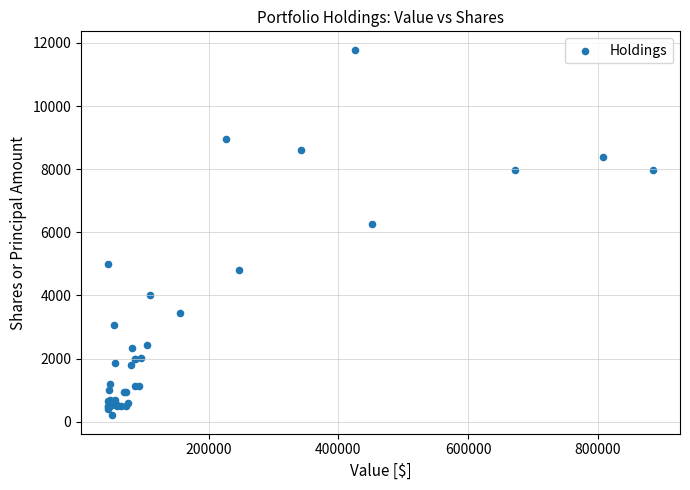

What Y value in the scatter plot is closest to 5994?

6263